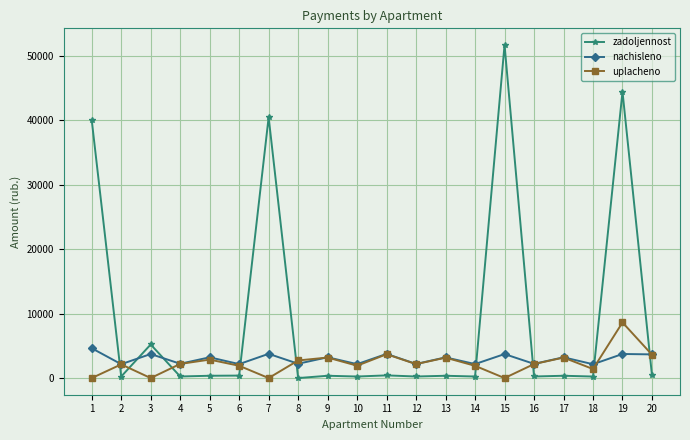

What is the spread (max minus min) of values at 12?

1945.8